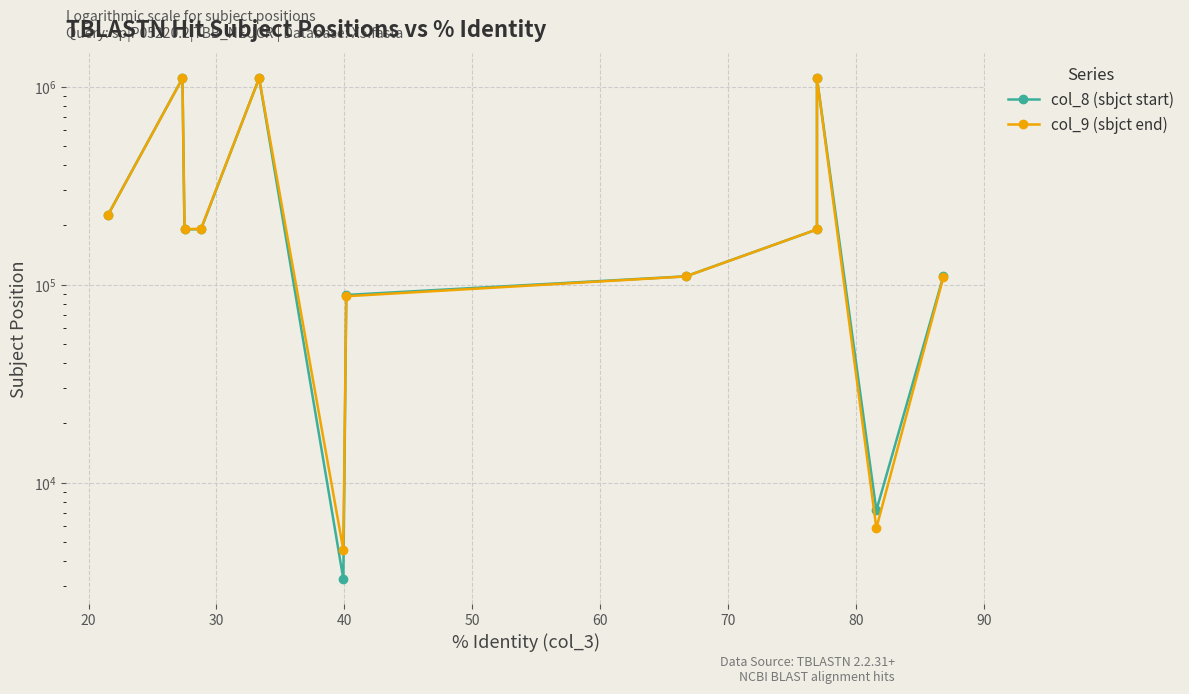

What is the difference between the maximum and minimum values in the col_8 (sbjct start) series?

1098471